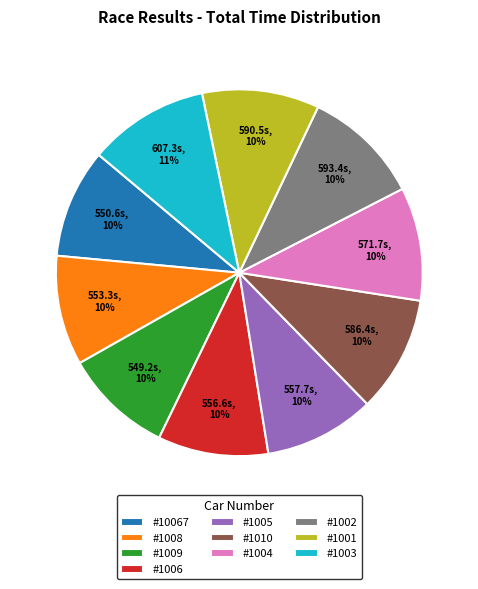

Combined, do #1008 and #1005 account for over 50%?

No